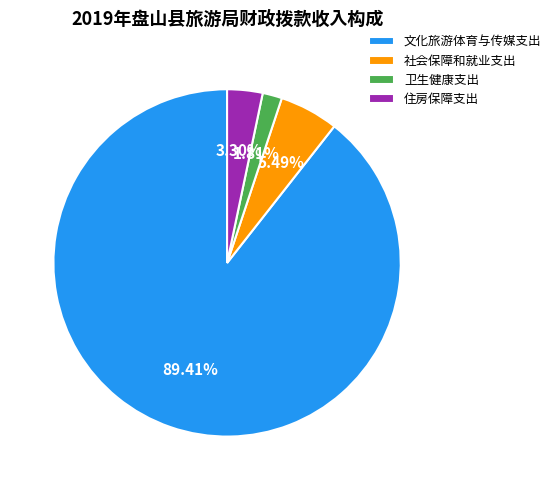

Which slice is the smallest?

卫生健康支出